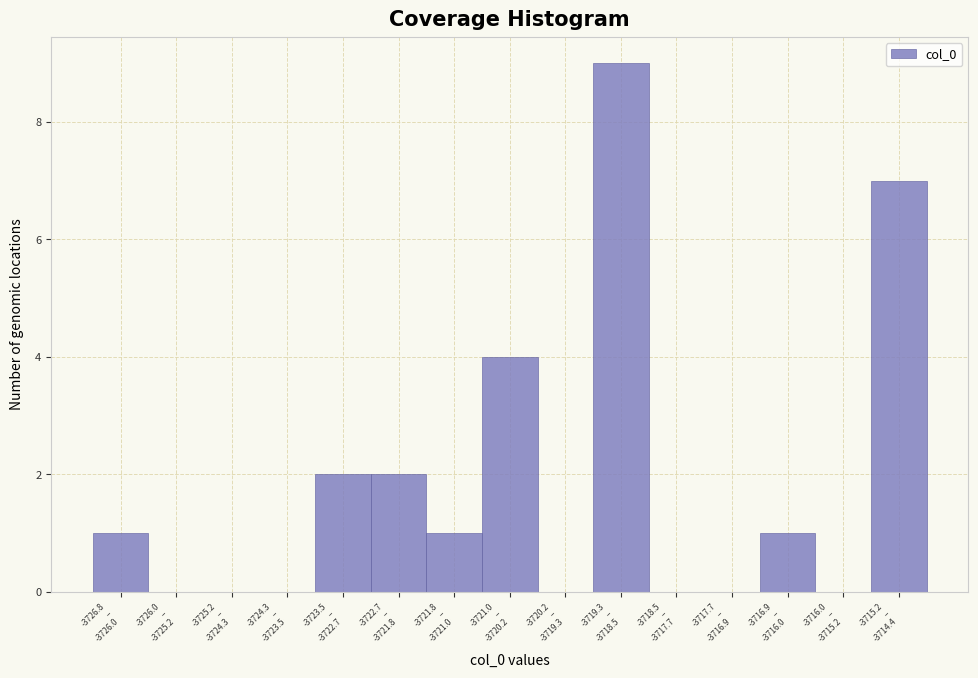

What is the sum of all values?

27